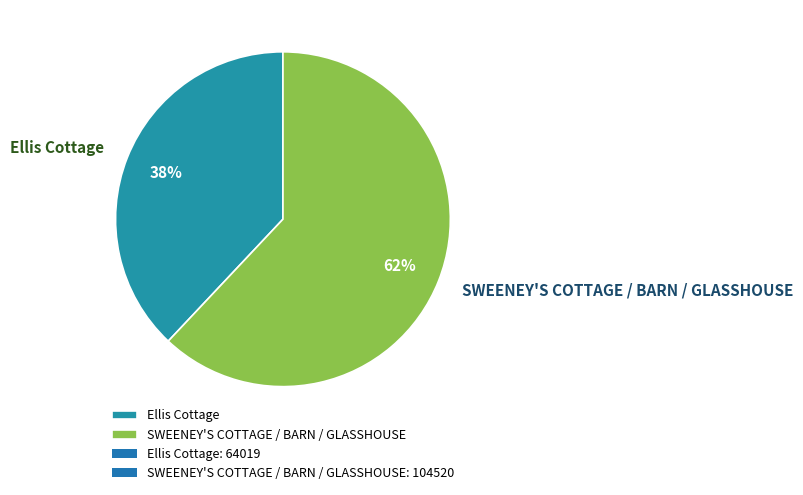

Which category has the biggest portion of the pie?

SWEENEY'S COTTAGE / BARN / GLASSHOUSE